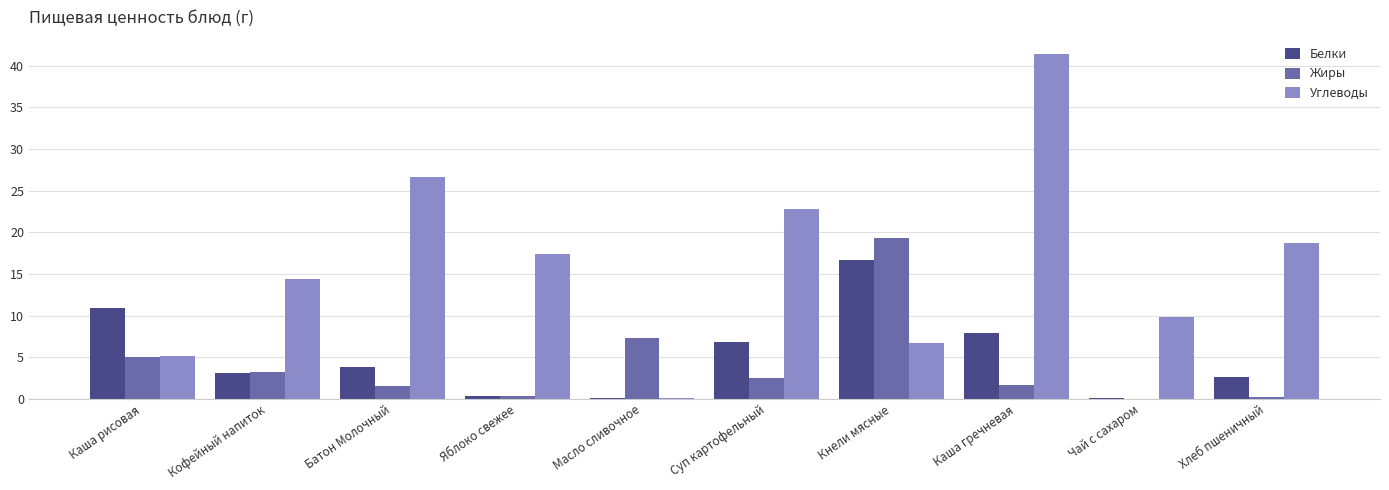

Where is Жиры nearest to the value 9?

Масло сливочное